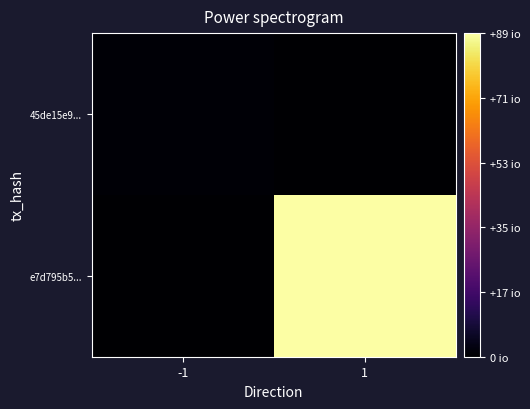

Which has a higher value, 1 or -1?

1